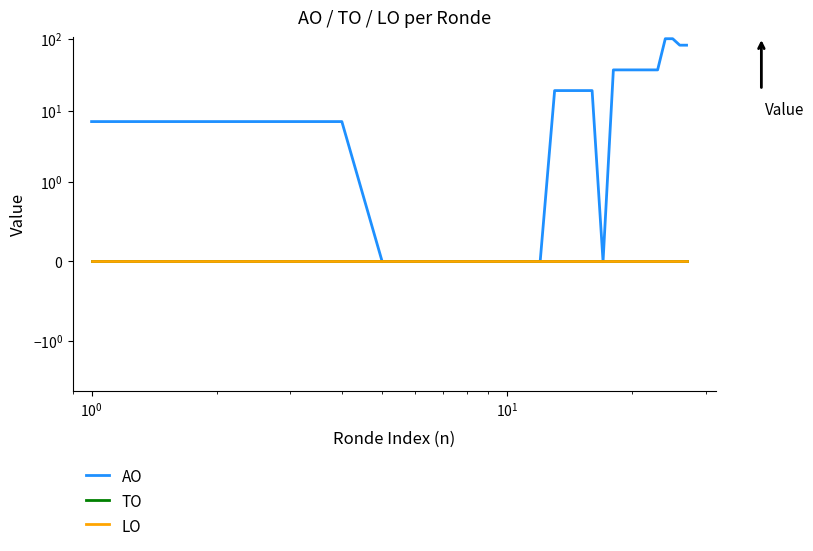

What is the difference between the second highest and minimum values in the AO series?

101